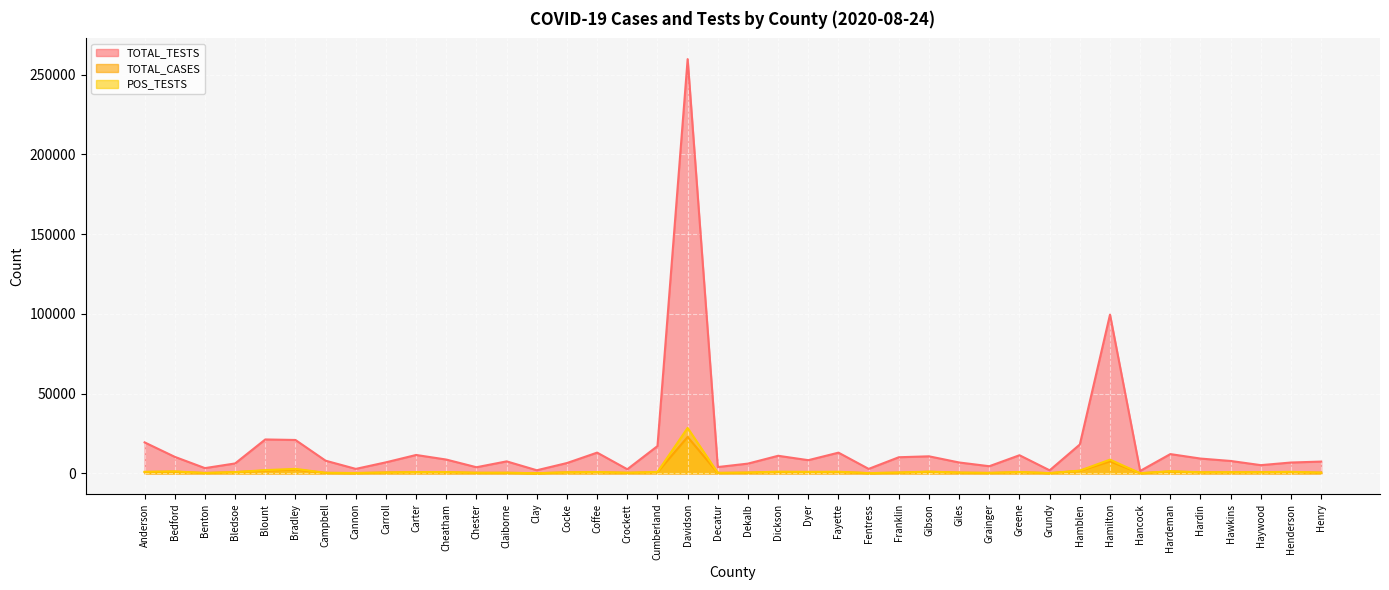

True or false: TOTAL_CASES and TOTAL_TESTS cross at least once.

False